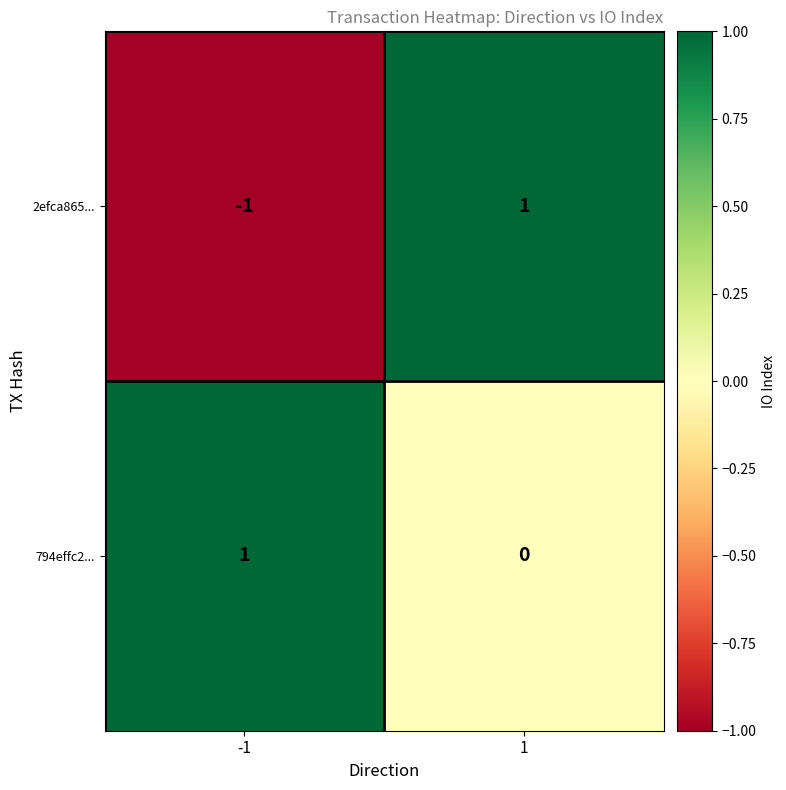

Rank the series by their average value, from highest to lowest.

794effc2..., 2efca865...